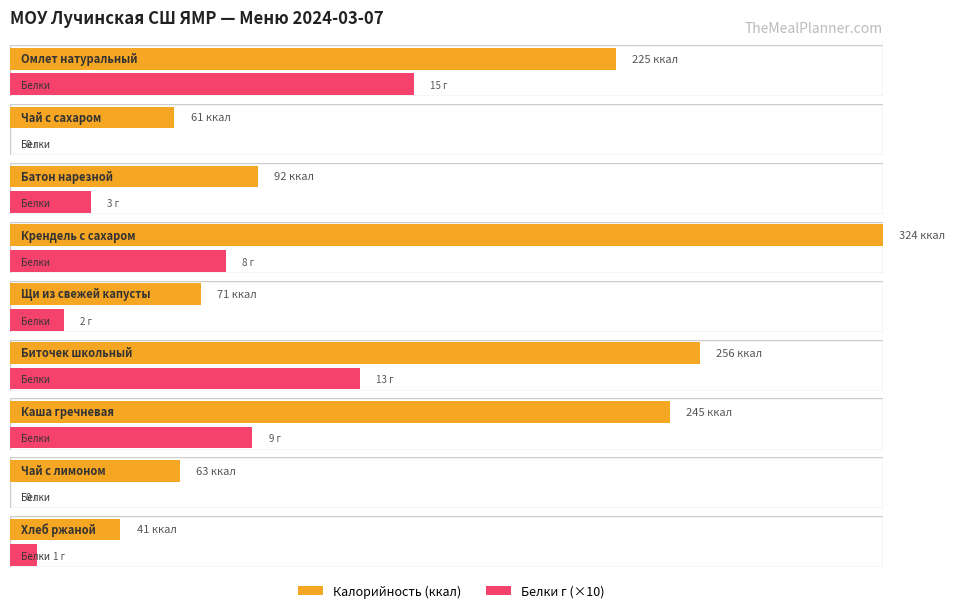

What is the difference between the Калорийность values at Хлеб ржаной and Щи из свежей капусты?

30